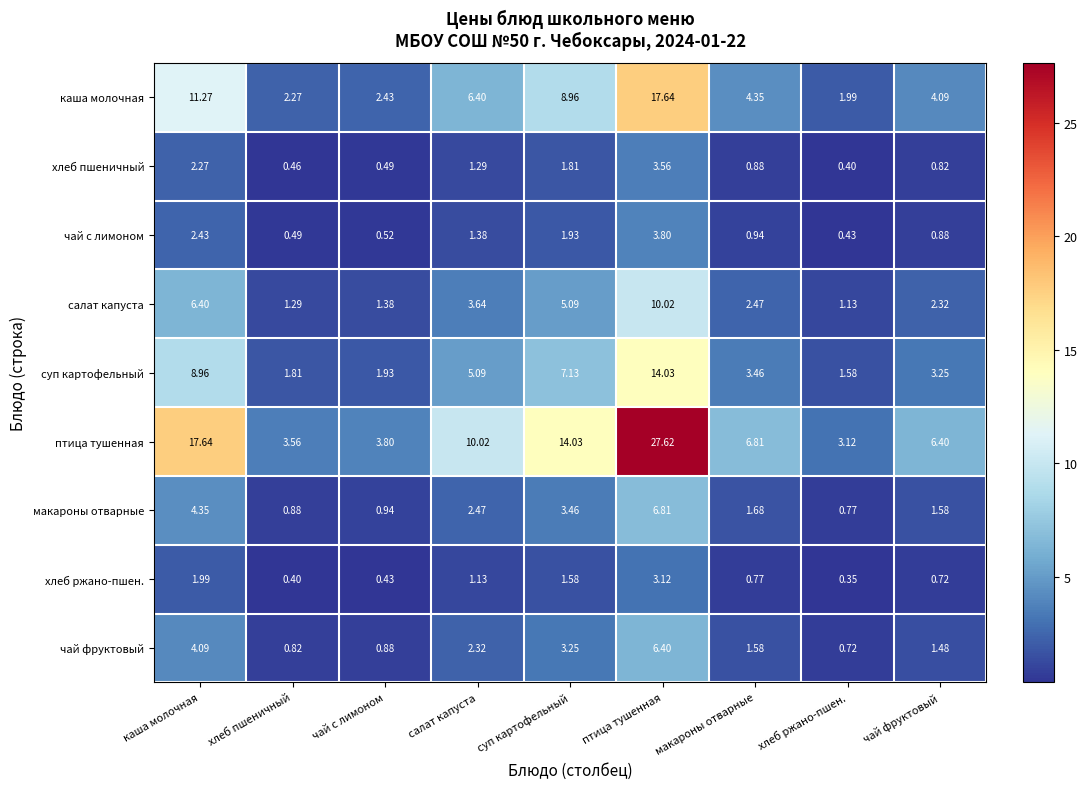

Where is хлеб пшеничный nearest to the value 1?

макароны отварные